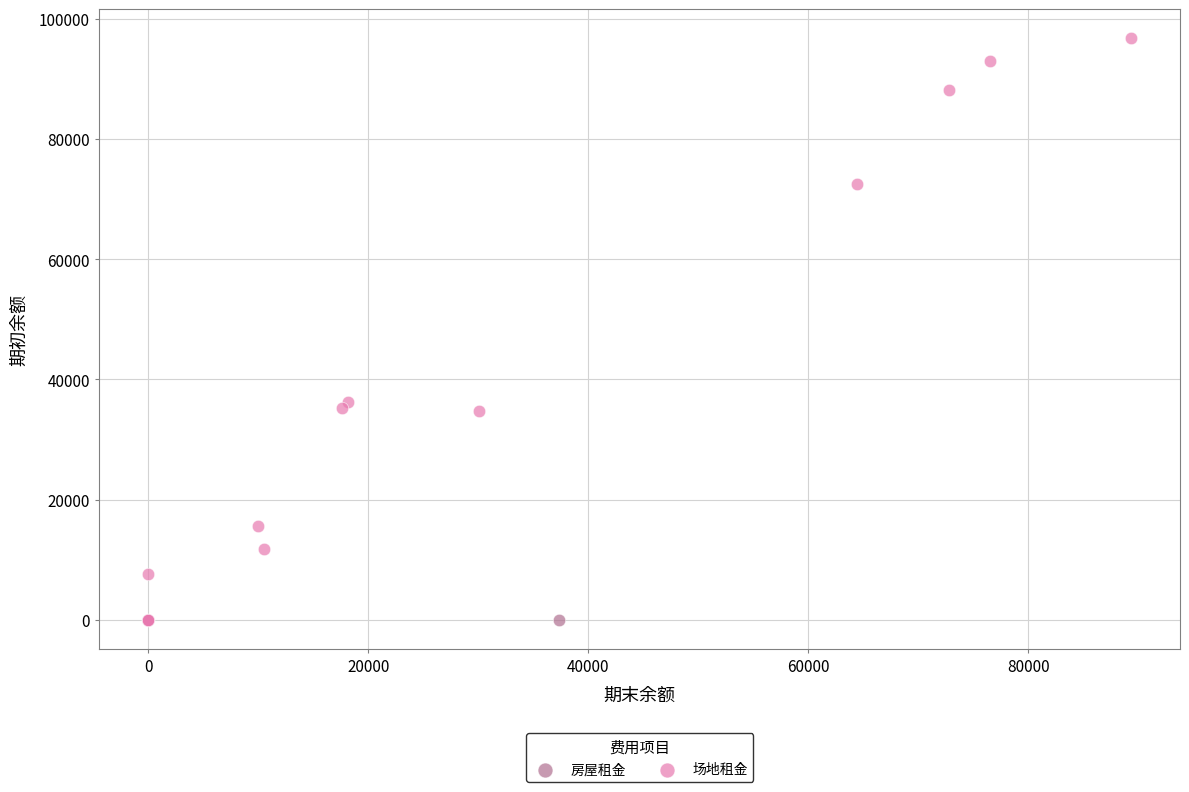

Which series contains the highest Y value?

场地租金